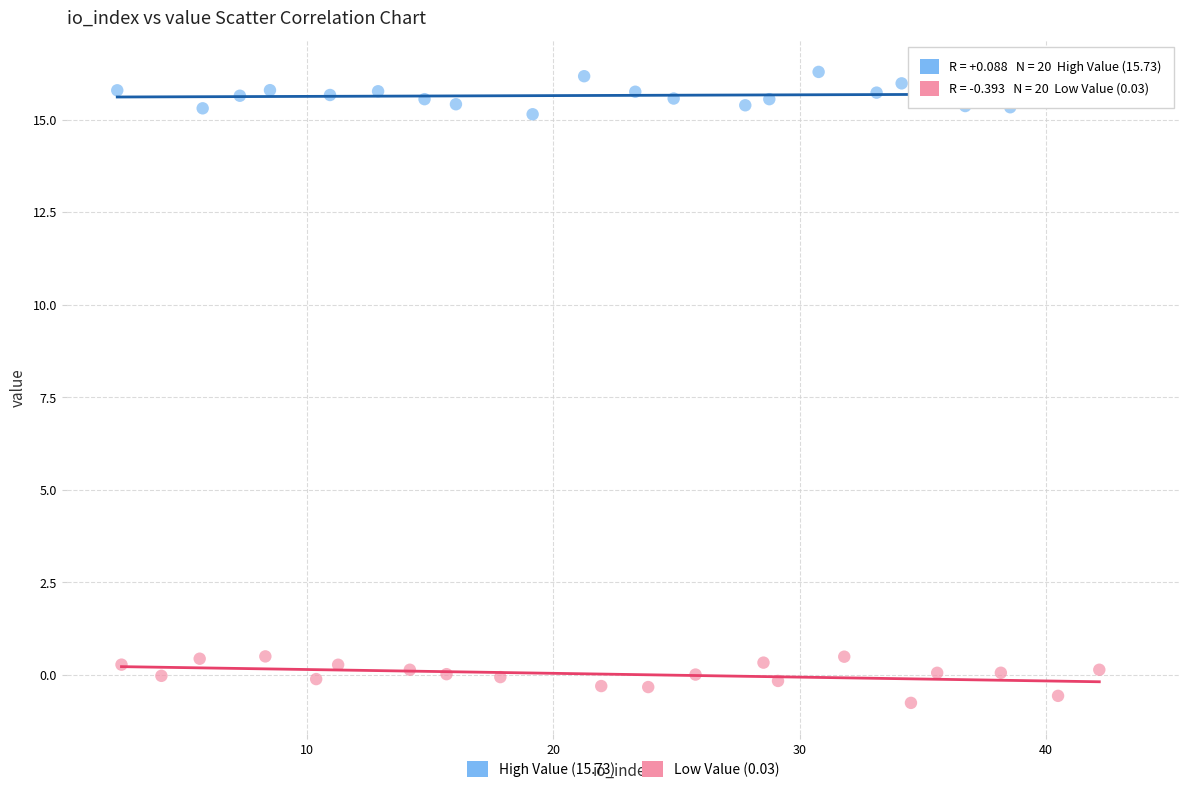

Which series contains the lowest Y value?

Low Value (0.03)